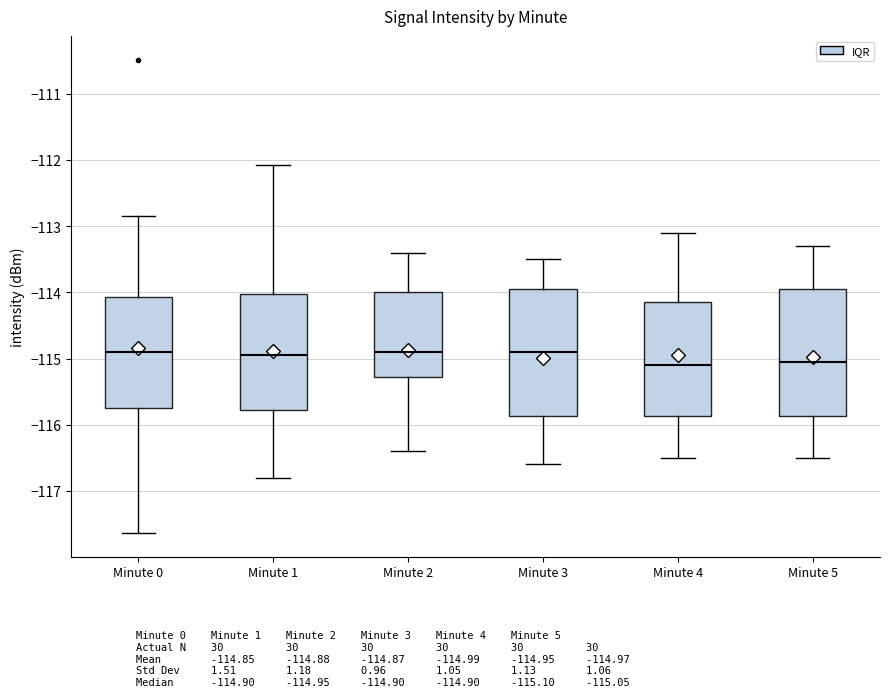

Reading left to right, transcribe this box plot: for each box, give where its median line is, the range the box spans, and where its two whiskers end, as read against the y-axis. The values are not printed on the chart, so give them approximately, as read against the axis.

Minute 0: median -114.9, box -115.7 to -114.1, whiskers -117.6 to -112.8
Minute 1: median -114.9, box -115.8 to -114.0, whiskers -116.8 to -112.1
Minute 2: median -114.9, box -115.3 to -114.0, whiskers -116.4 to -113.4
Minute 3: median -114.9, box -115.9 to -113.9, whiskers -116.6 to -113.5
Minute 4: median -115.1, box -115.9 to -114.1, whiskers -116.5 to -113.1
Minute 5: median -115.0, box -115.9 to -113.9, whiskers -116.5 to -113.3